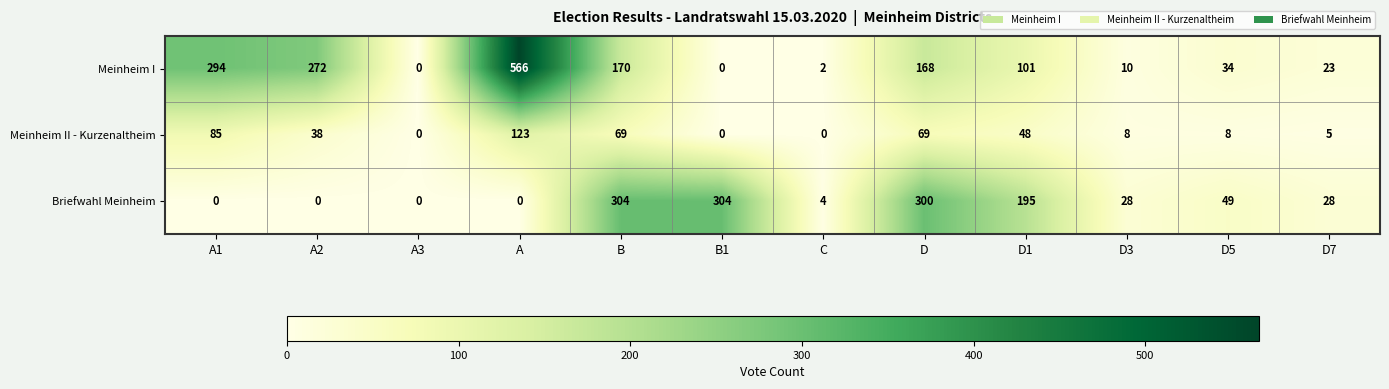

Count the number of categories in the chart.

12